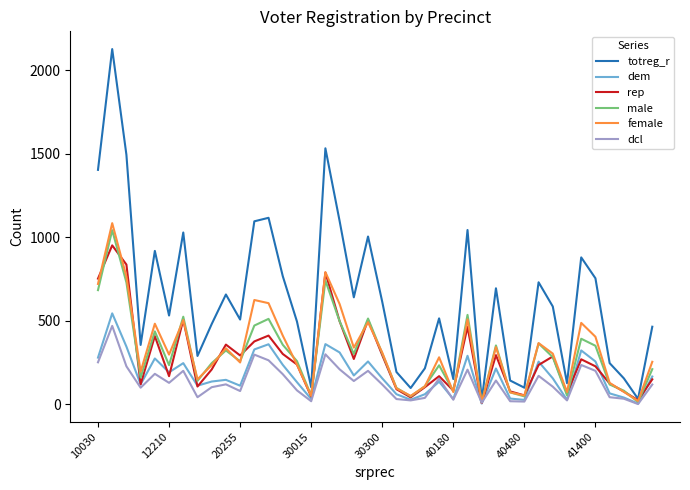

How many lines are shown in the chart?

6